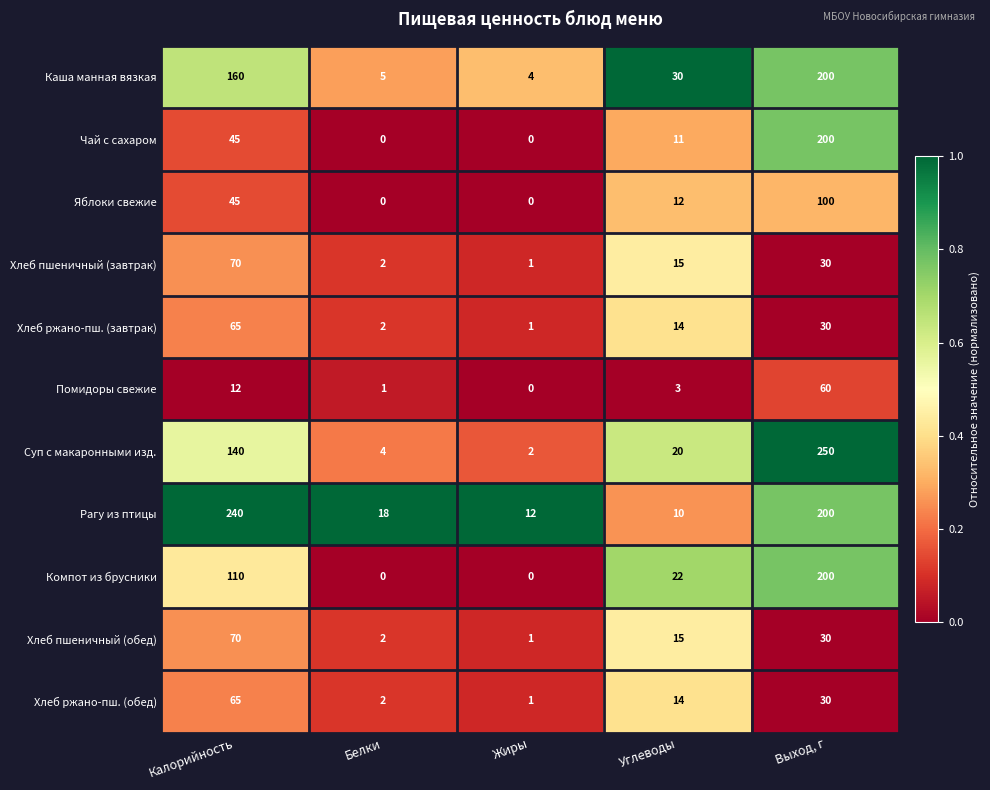

How many data points does each series have?

5